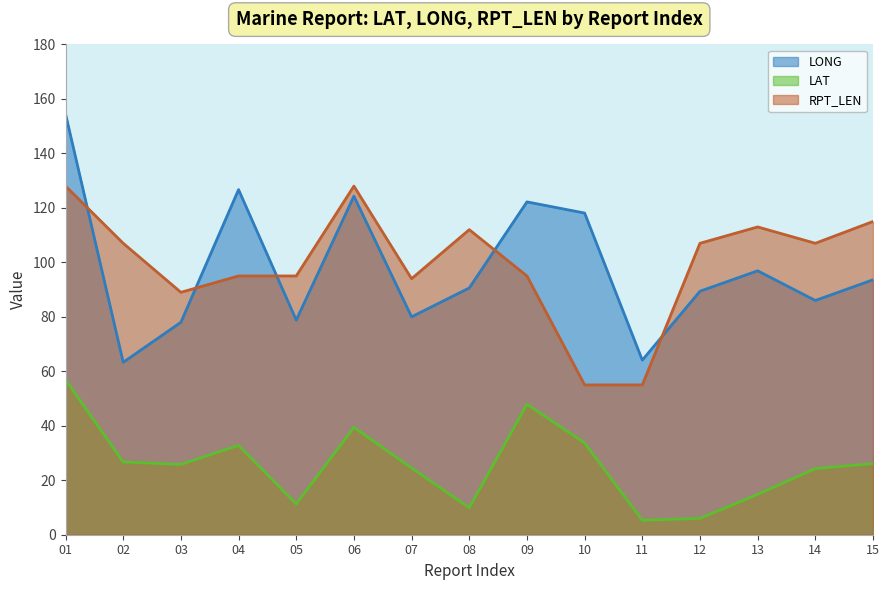

True or false: LONG and LAT cross at least once.

False